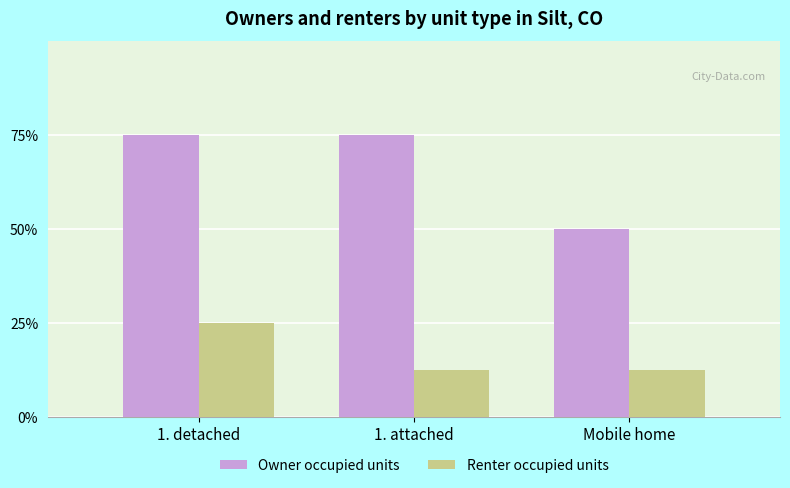

At how many categories does at least one series exceed 1?

3